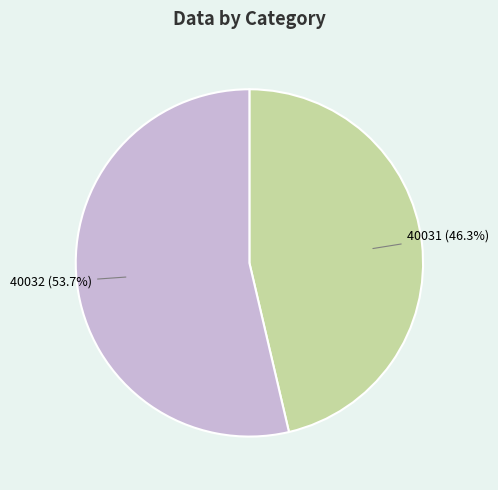

What is the largest slice in the pie chart?

40032